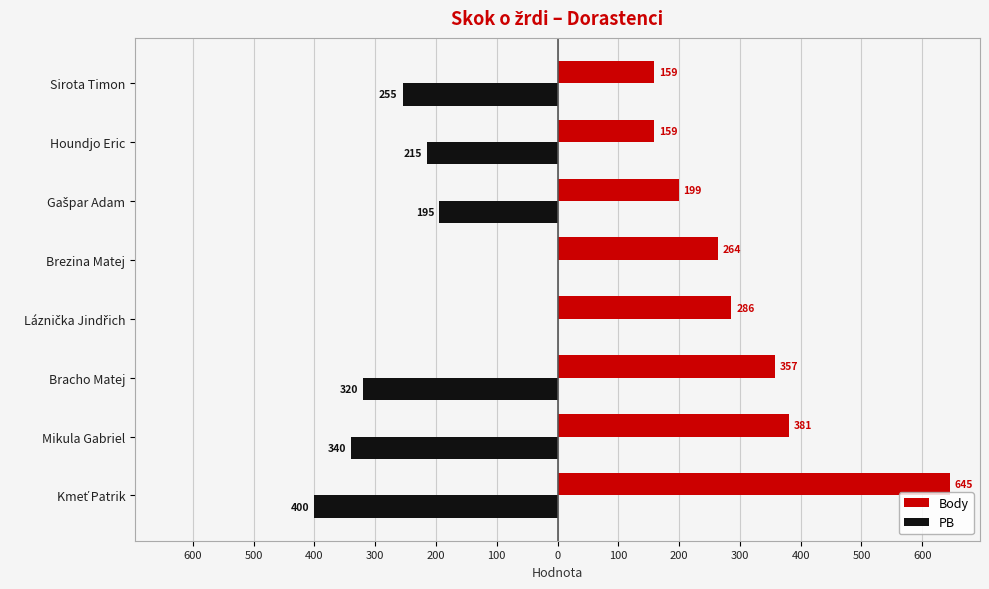

What are all the series names shown in the legend?

Body, PB